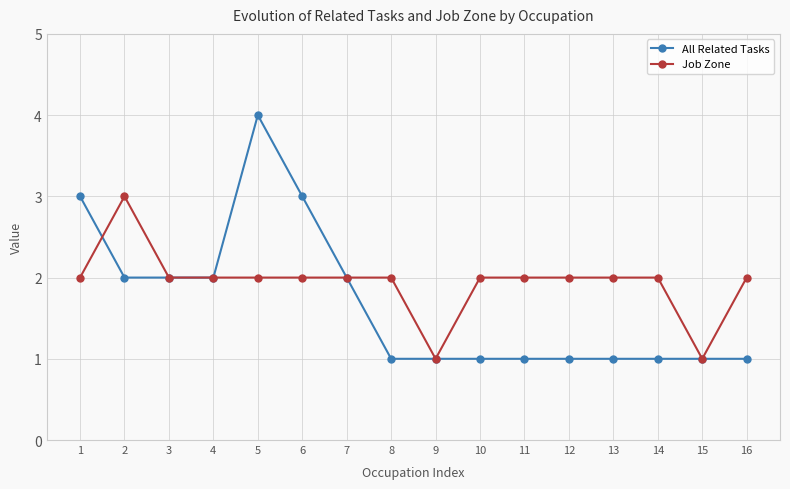

The value of All Related Tasks at 11 is 2. True or false?

False